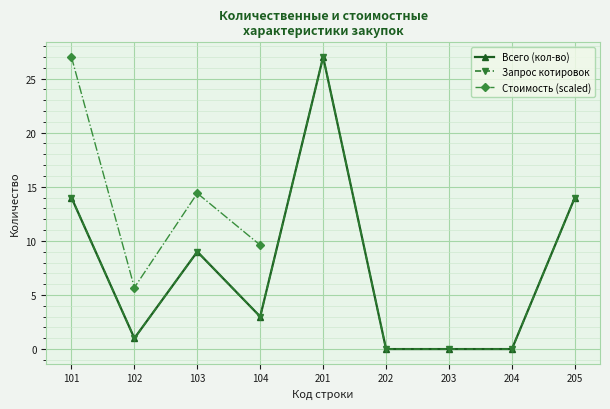

How many data points in Запрос котировок are above 3?

4